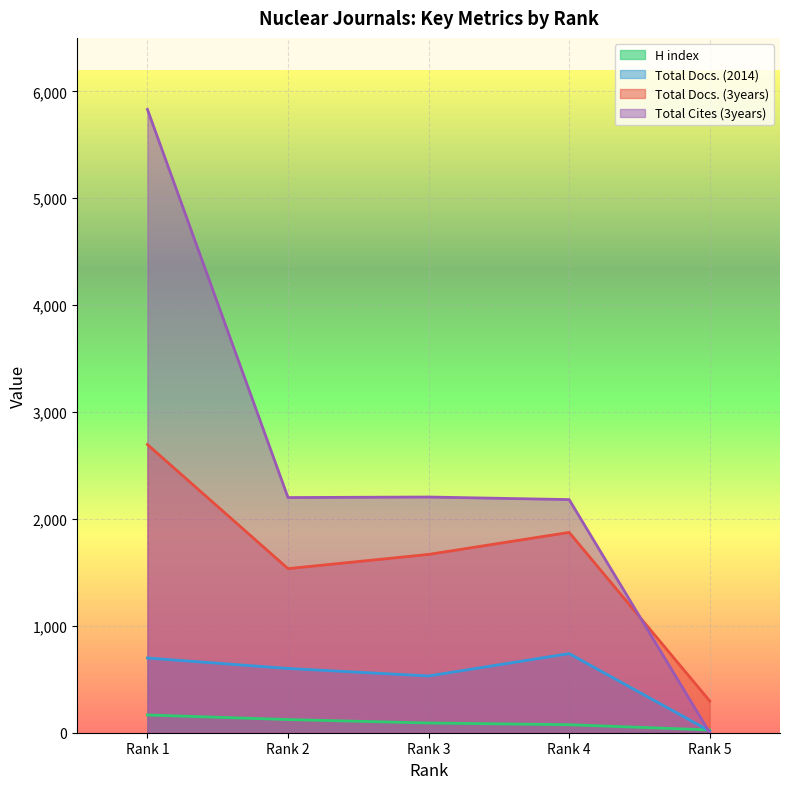

Count the number of categories in the chart.

5